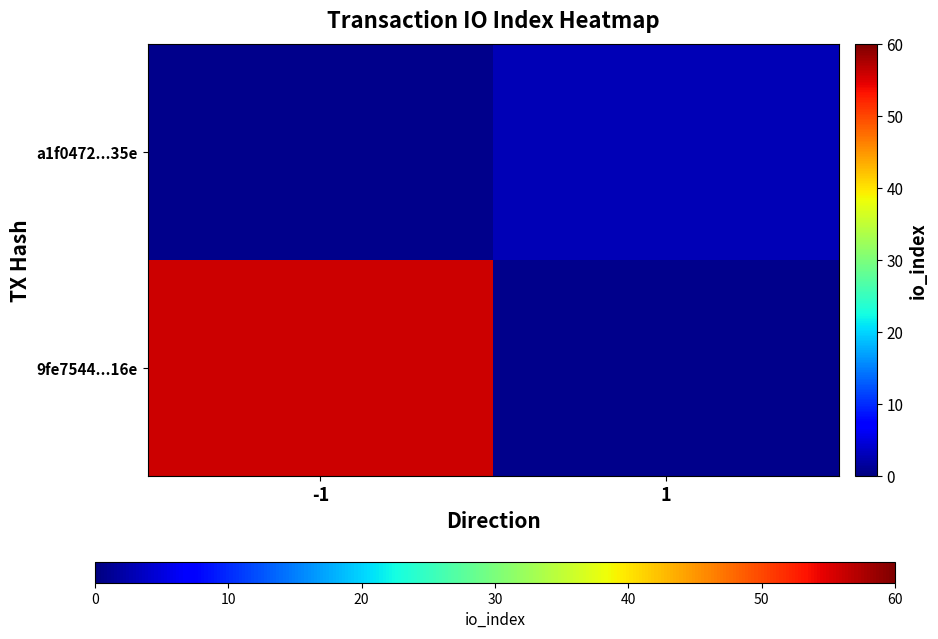

Which category has the highest value in the a1f0472...35e series?

-1